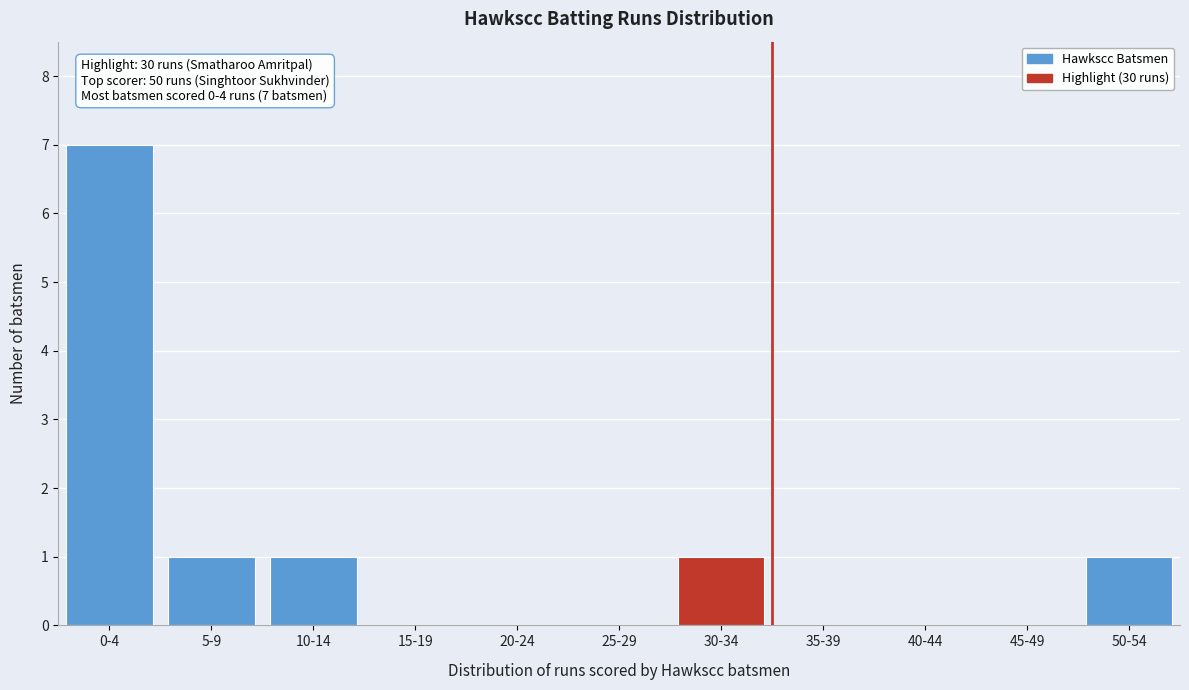

Reading left to right, what are all the values shown in this chart?

0-4=7	5-9=1	10-14=1	15-19=0	20-24=0	25-29=0	30-34=1	35-39=0	40-44=0	45-49=0	50-54=1